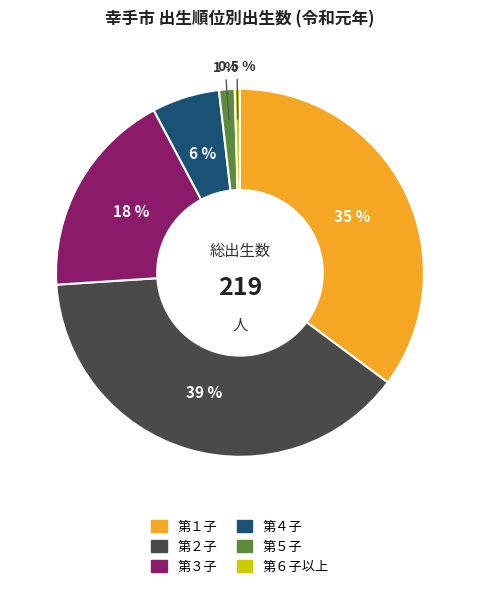

Which has a higher value, 第２子 or 第６子以上?

第２子